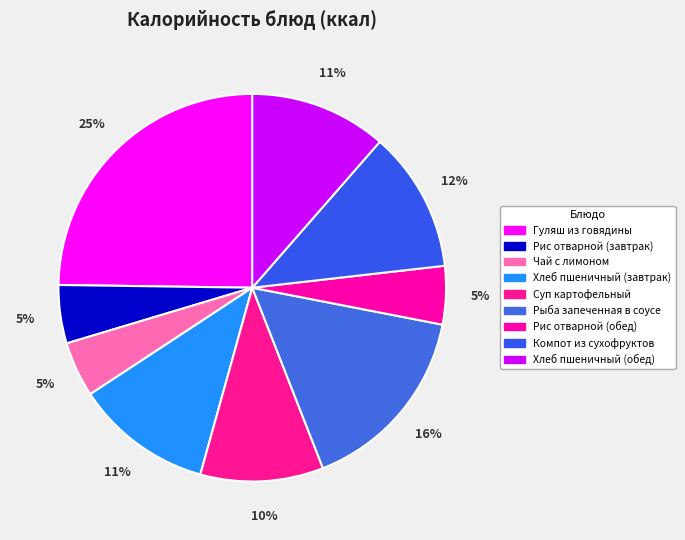

Rank the categories by value from highest to lowest.

Гуляш из говядины, Рыба запеченная в соусе, Компот из сухофруктов, Хлеб пшеничный (завтрак), Хлеб пшеничный (обед), Суп картофельный, Рис отварной (завтрак), Рис отварной (обед), Чай с лимоном